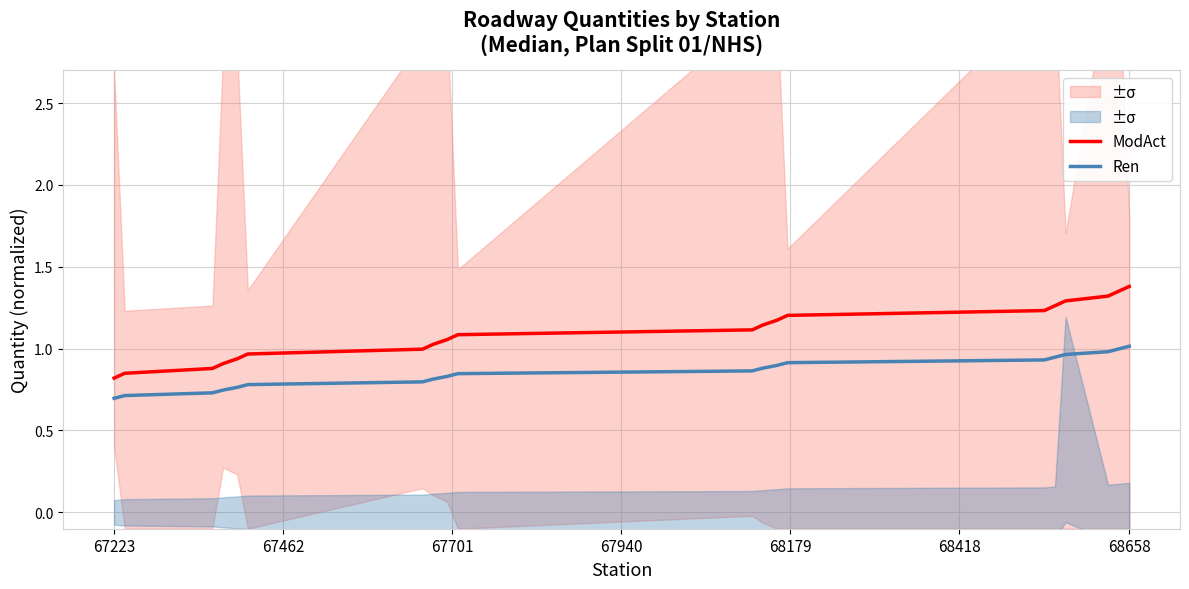

True or false: Ren and ModAct cross at least once.

False